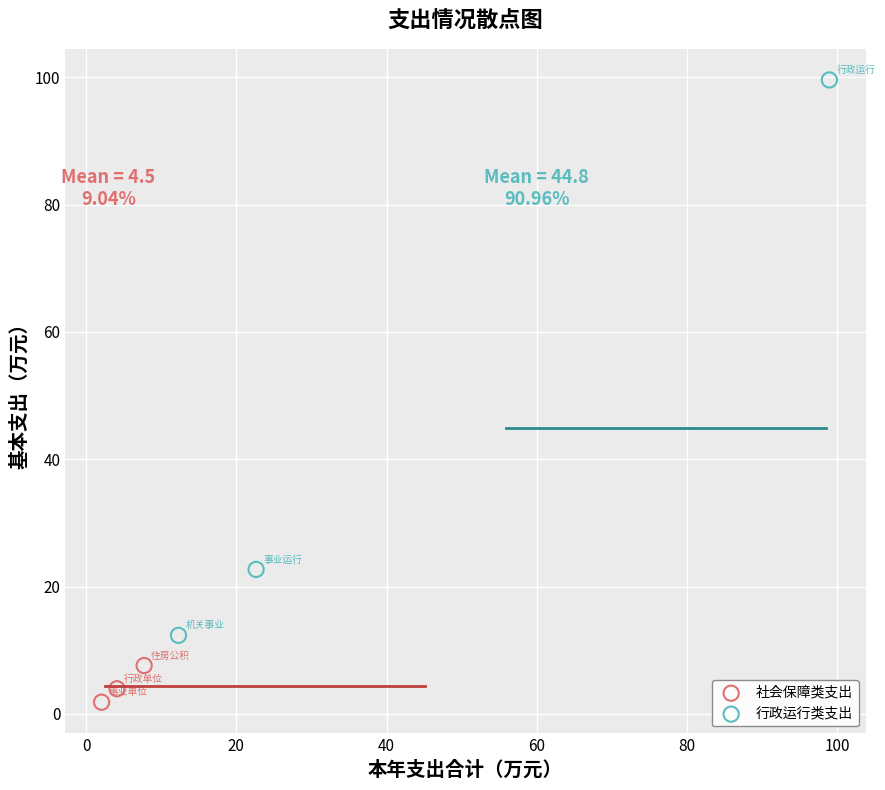

What are all the series names shown in the legend?

社会保障类支出, 行政运行类支出